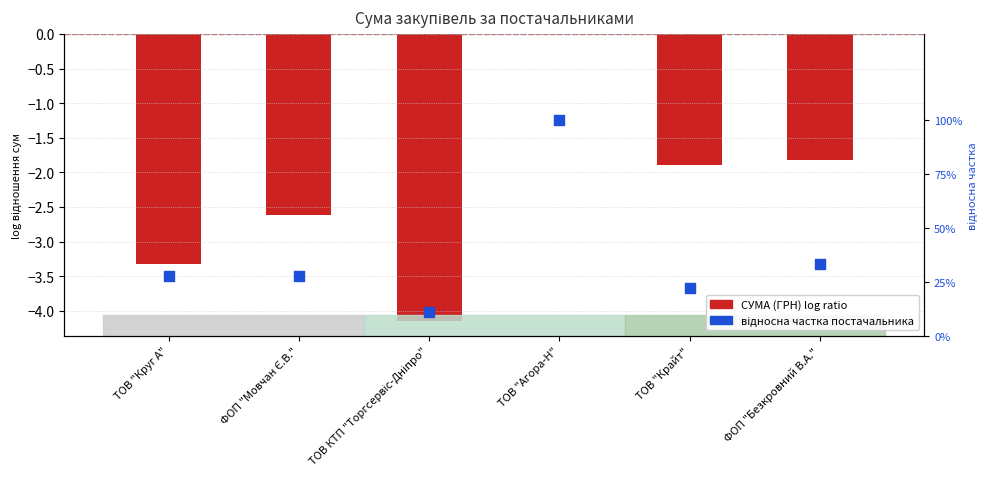

What is the change in value from ТОВ КТП "Торгсервіс-Дніпро" to ТОВ "Агора-Н"?

+0.9